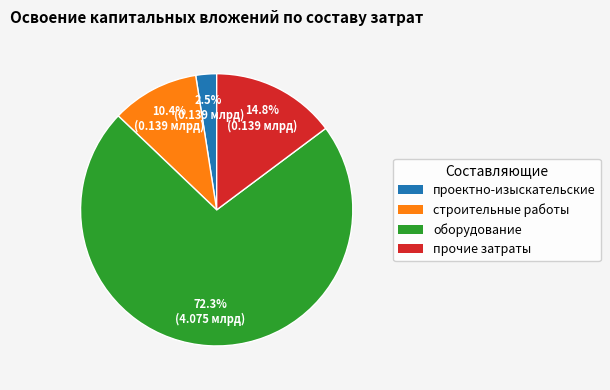

Does any single category account for the majority?

Yes